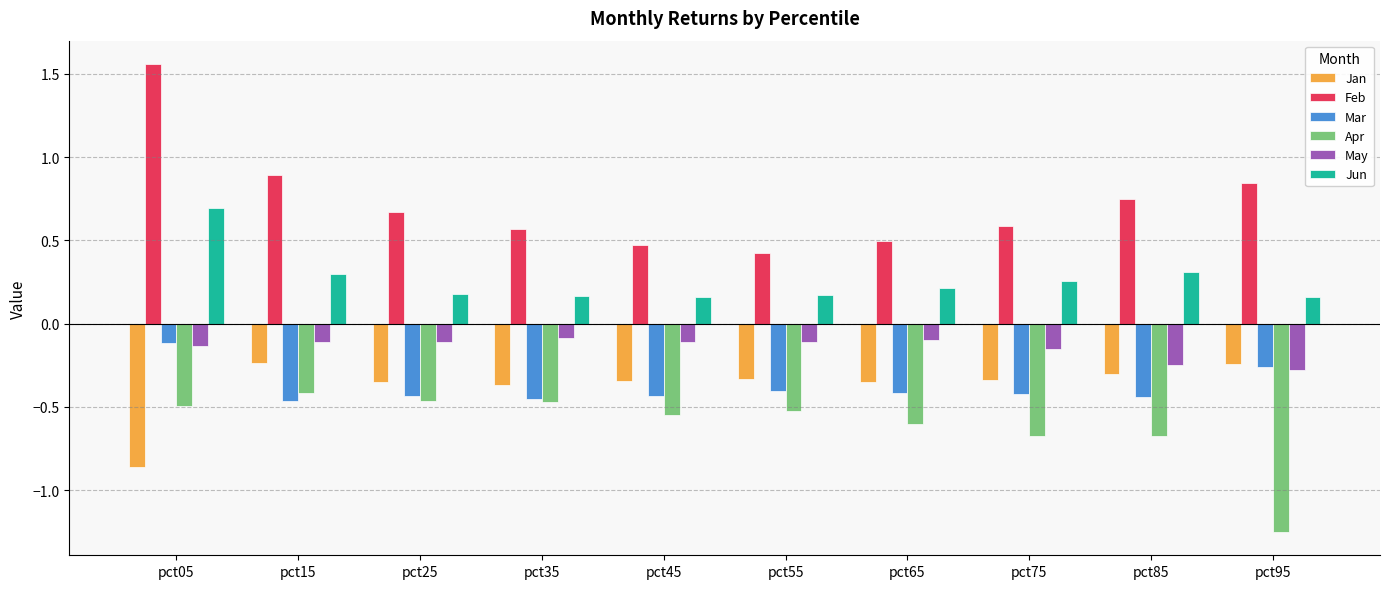

The May series shows -0.1 at pct05. True or false?

True